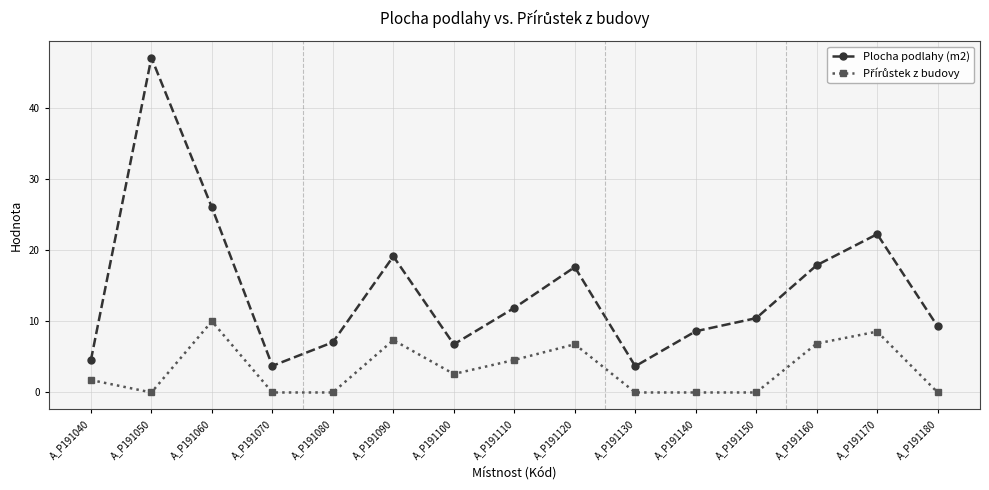

What is the difference between the maximum and second lowest values in the Plocha podlahy (m2) series?

43.3